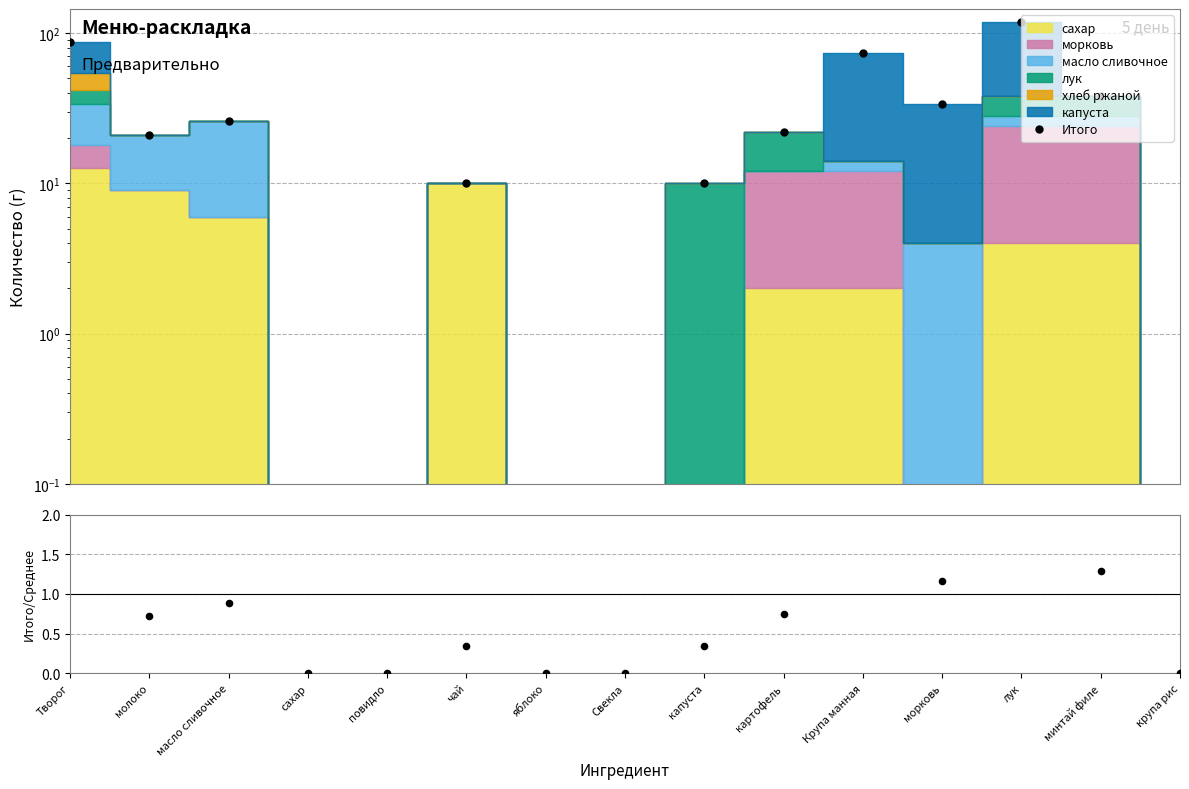

Between минтай филе and картофель, which is larger?

минтай филе